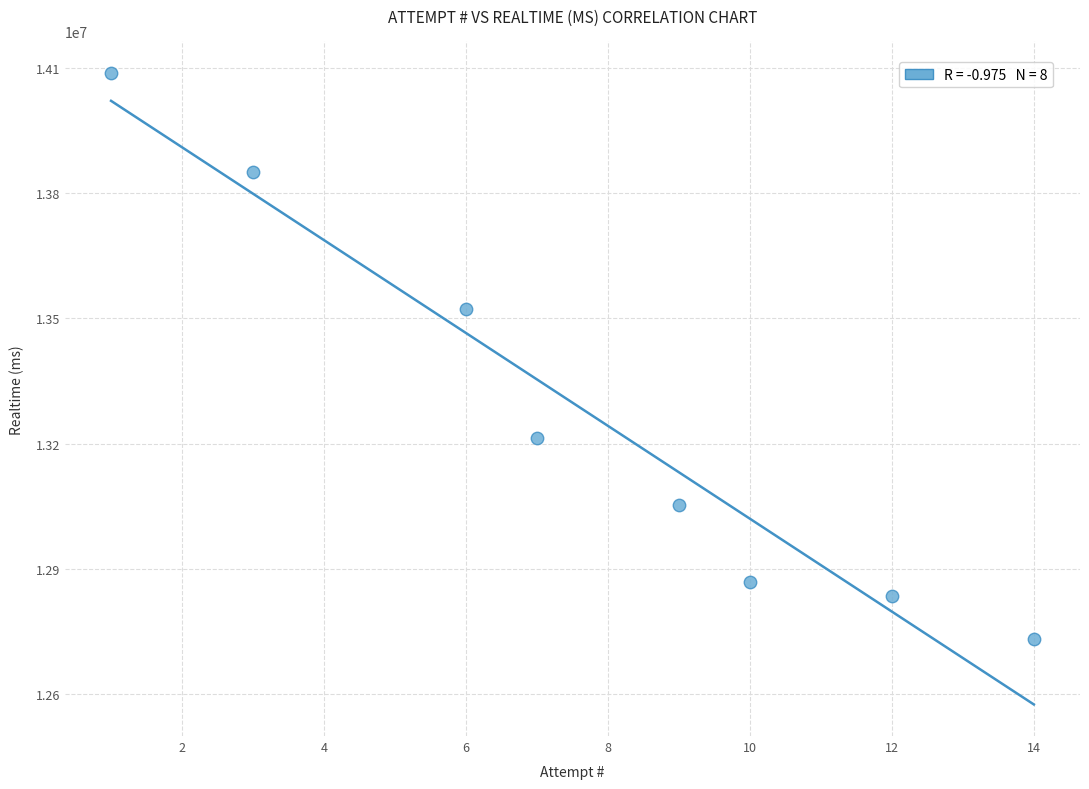

What is the range of X values (max minus min)?

13